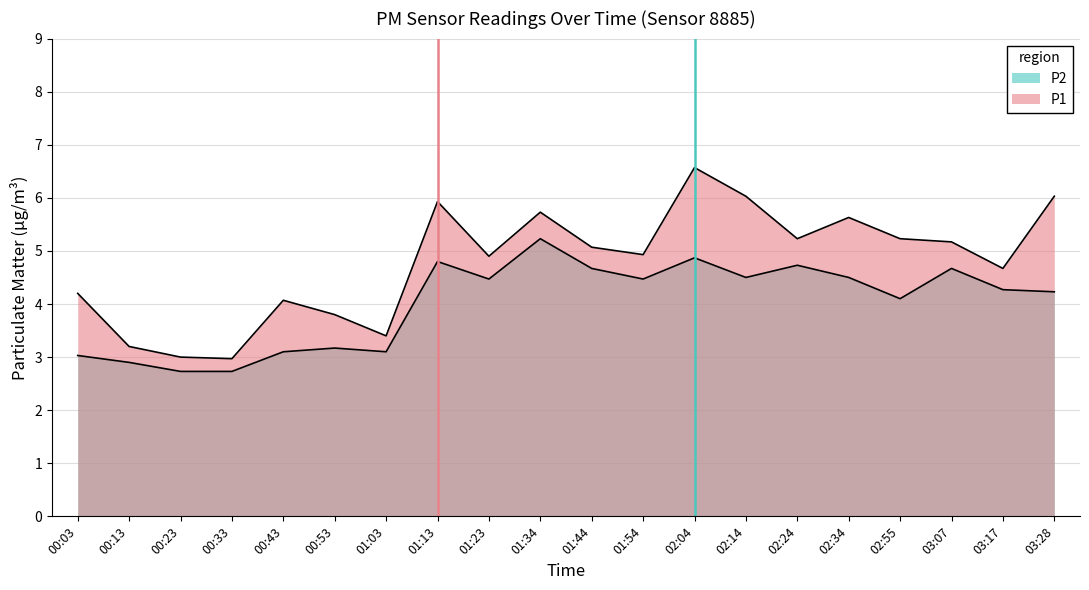

At which label does P2 reach its peak?

01:34